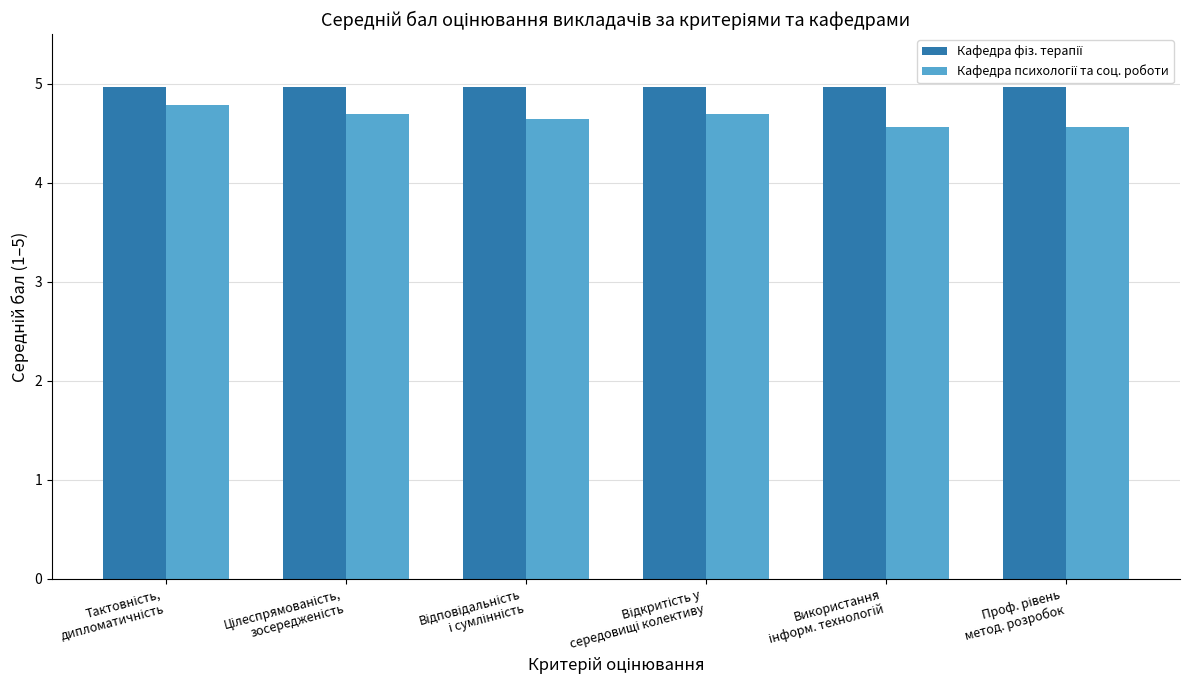

How many categories are shown in the chart?

6